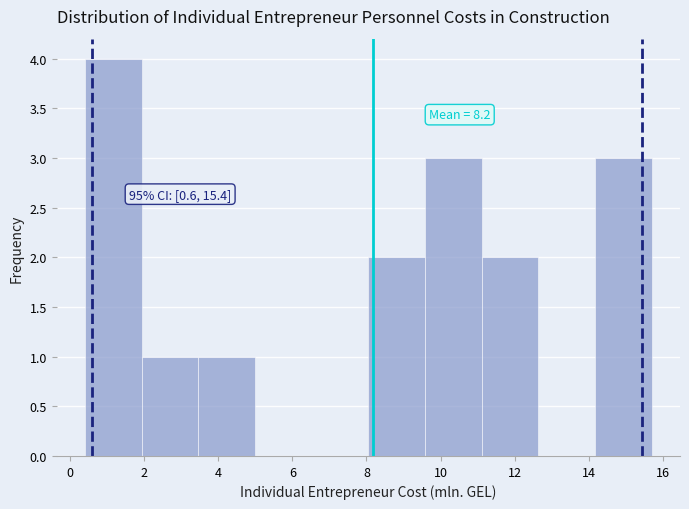

Over which range of the x-axis is the bar tallest?

0.4 to 2.0